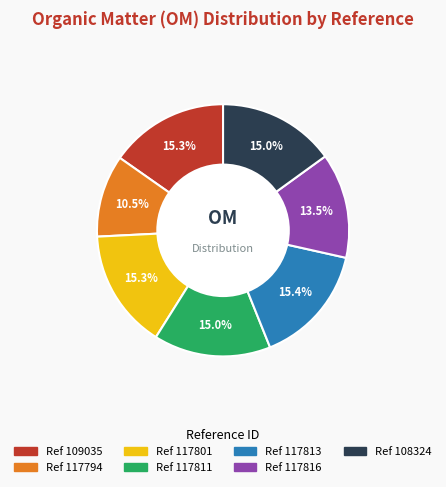

To the nearest percent, what is the difference between the largest and smallest slice percentages?

5%